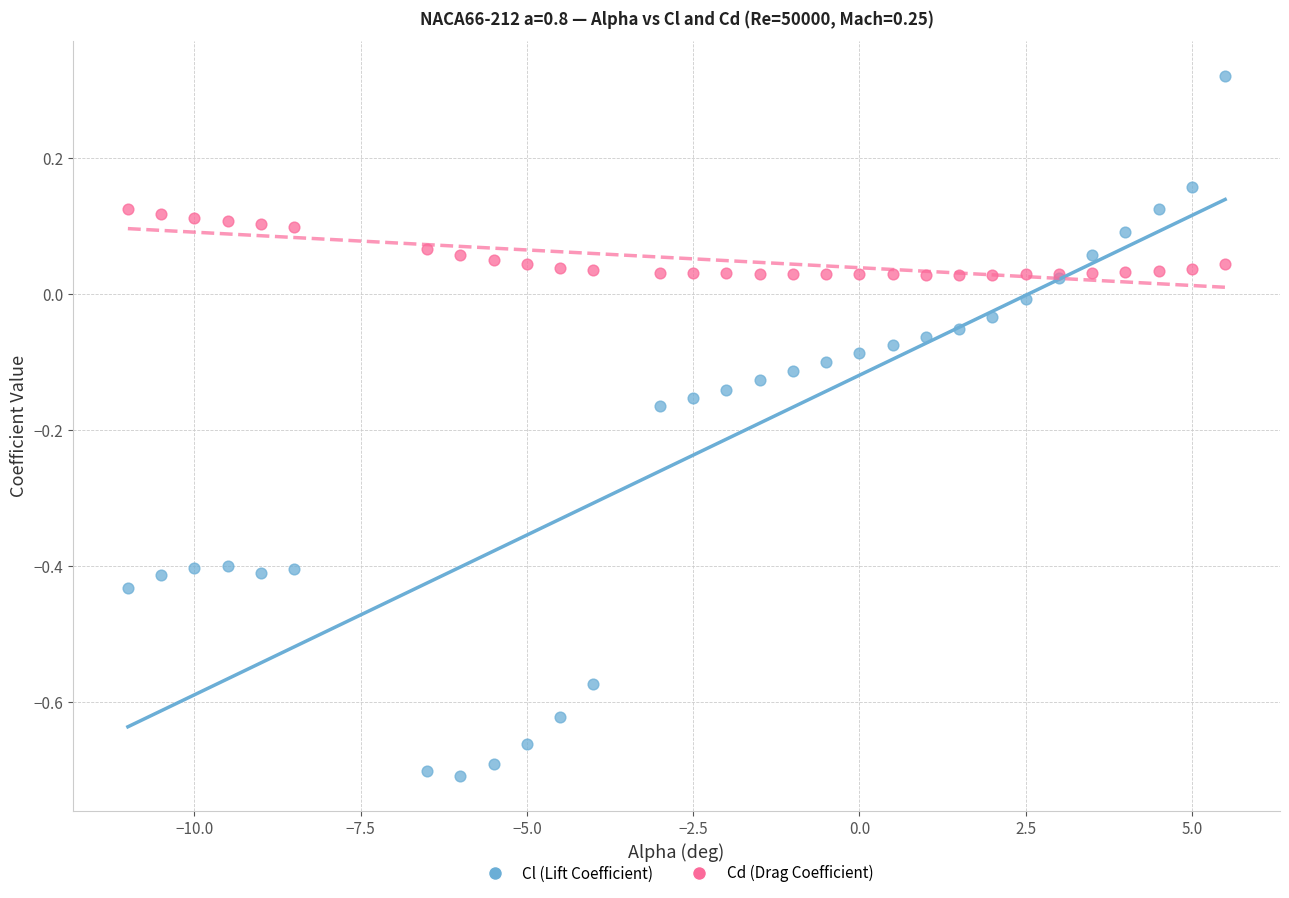

Which series has the largest Y range (max minus min)?

Cl (Lift Coefficient)